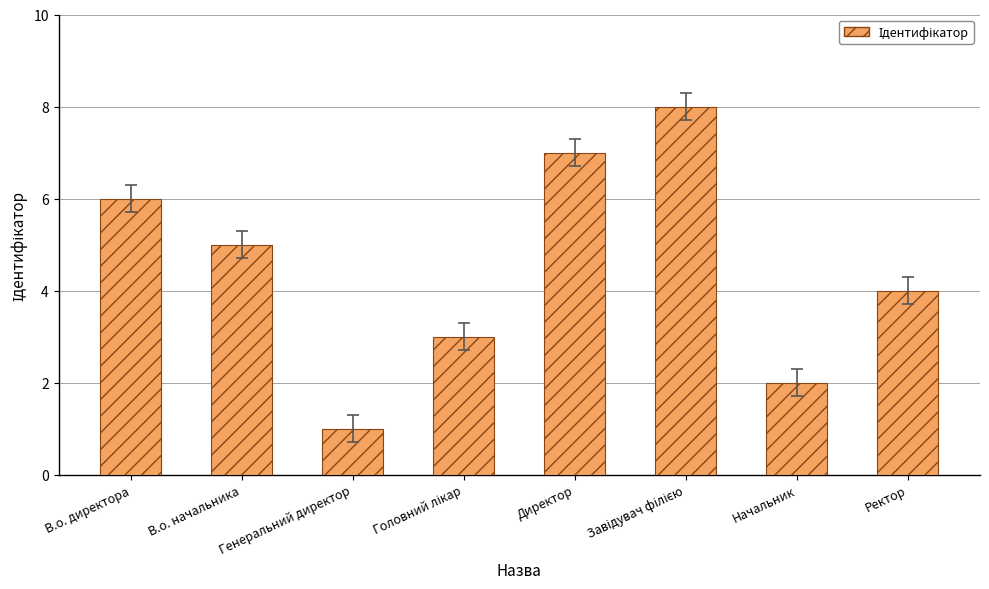

What is the label of the 4th bar from the right?

Директор